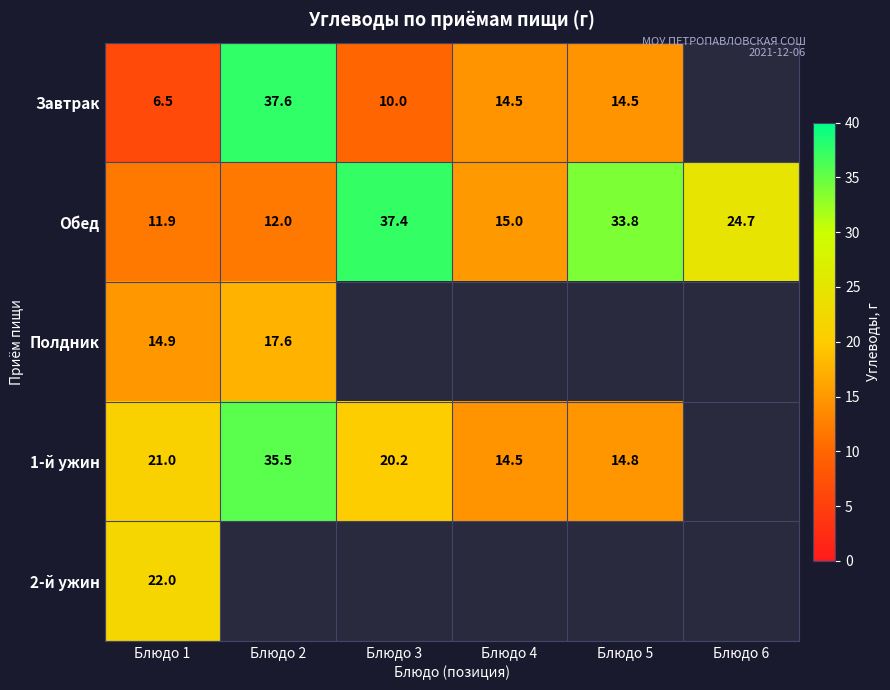

Which has a higher value, Блюдо 1 or Блюдо 6?

Блюдо 1